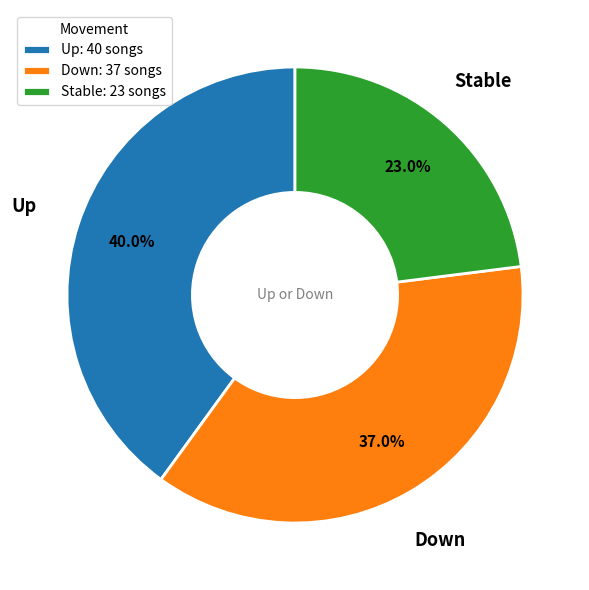

Is there a majority slice in this chart?

No